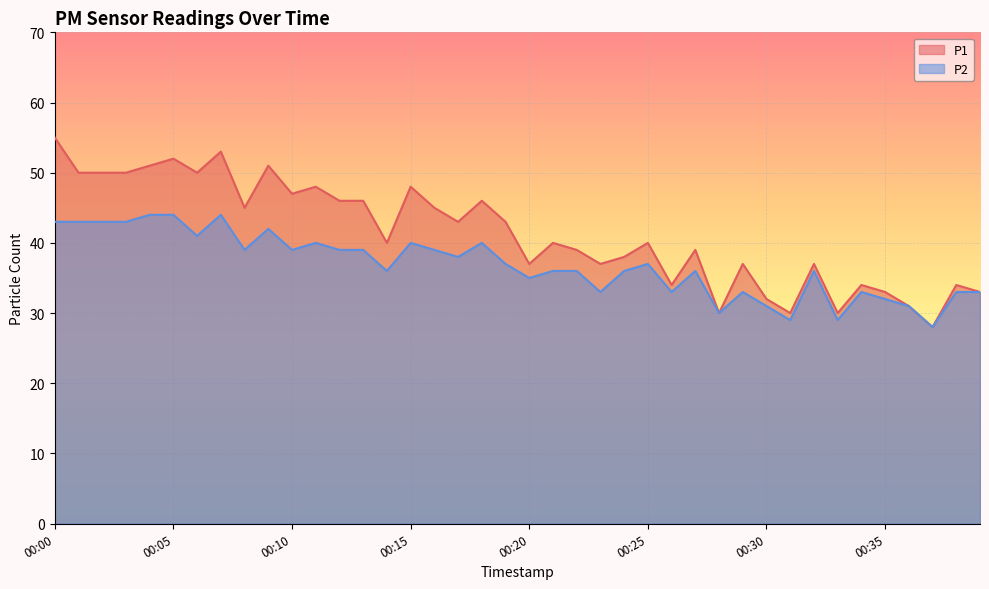

What is the difference between the second highest and second lowest values in the P2 series?

15